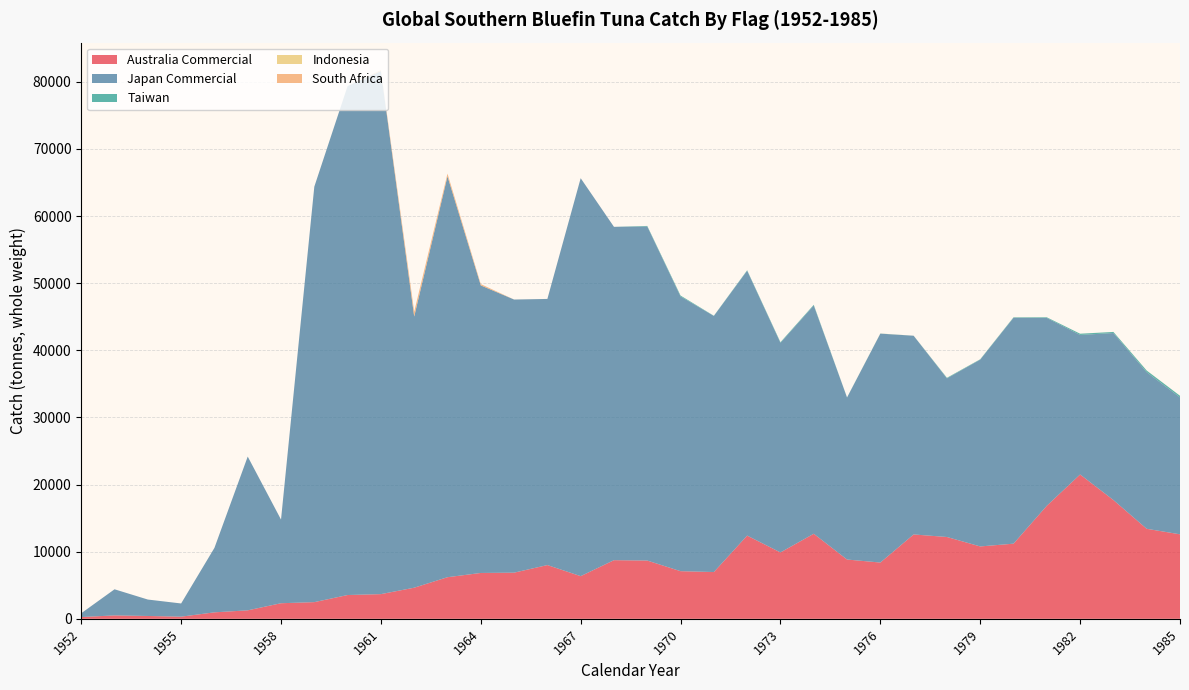

Reading right to left, extract all data points from this chart.

Australia Commercial: 12588.0	13411.0	17695.0	21501.0	16843.0	11195.0	10783.0	12190.0	12569.0	8383.0	8833.0	12672.0	9890.0	12397.0	6969.0	7097.0	8679.0	8737.0	6357.0	8008.0	6876.0	6832.0	6199.0	4636.0	3678.0	3545.0	2486.0	2322.0	1264.0	964.0	322.0	424.0	509.0	264.0
Japan Commercial: 20396.0	23328.0	24881.0	20789.0	27981.0	33653.0	27828.0	23632.0	29600.0	34099.0	24134.0	34005.0	31225.0	39458.0	38149.0	40929.0	49769.0	49657.0	59281.0	39644.0	40689.0	42838.0	59724.0	40397.0	77927.0	75826.0	61892.0	12462.0	22908.0	9603.0	1964.0	2447.0	3890.0	565.0
Taiwan: 241.0	244.0	161.0	182.0	92.0	64.0	53.0	80.0	5.0	15.0	15.0	100.0	90.0	70.0	30.0	130.0	80.0	0.0	0.0	0.0	0.0	0.0	0.0	0.0	0.0	0.0	0.0	0.0	0.0	0.0	0.0	0.0	0.0	0.0
Indonesia: 3.0	11.0	5.0	2.0	1.0	5.0	5.0	6.0	4.0	12.0	0.0	0.0	0.0	0.0	0.0	0.0	0.0	0.0	0.0	0.0	0.0	0.0	0.0	0.0	0.0	0.0	0.0	0.0	0.0	0.0	0.0	0.0	0.0	0.0
South Africa: 0.0	0.0	0.0	0.0	0.0	0.0	0.0	0.0	0.0	0.0	0.0	0.0	0.0	0.0	0.0	0.0	0.0	0.0	5.3	4.2	2.0	196.9	398.2	723.8	144.7	0.0	0.0	0.0	0.0	0.0	0.0	0.0	0.0	0.0